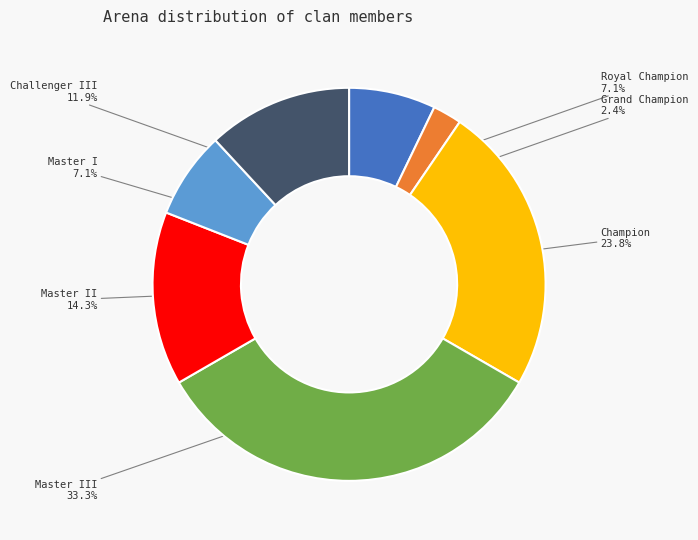

To the nearest percent, what is the average slice percentage?

14%